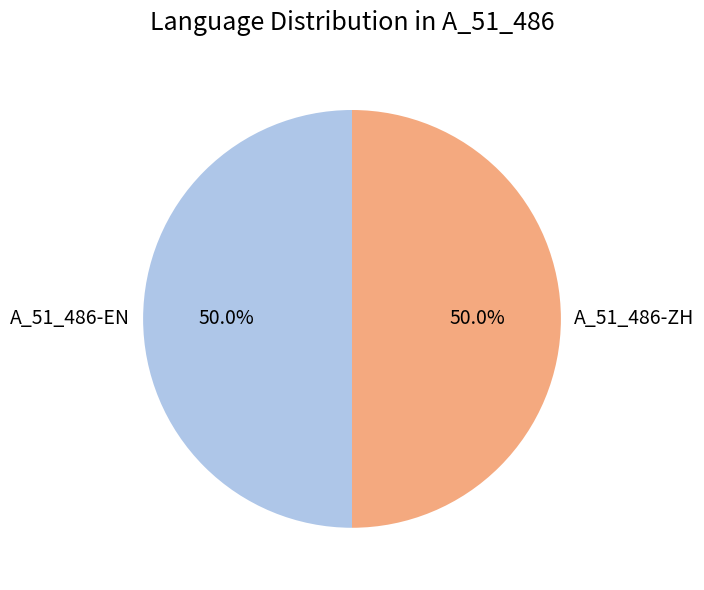

How many segments does this pie chart have?

2